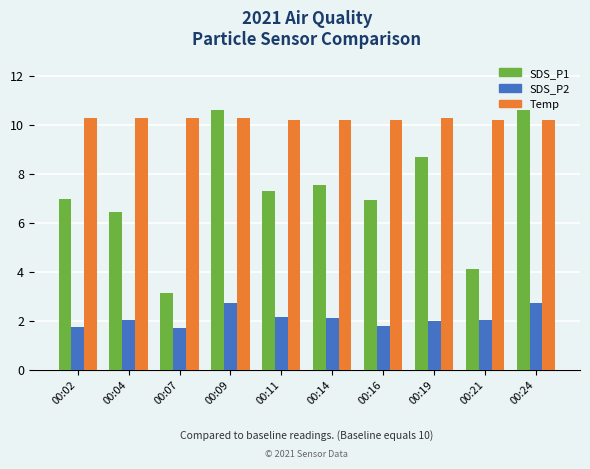

What is the value of the SDS_P2 bar at the 3rd from the left?

1.7